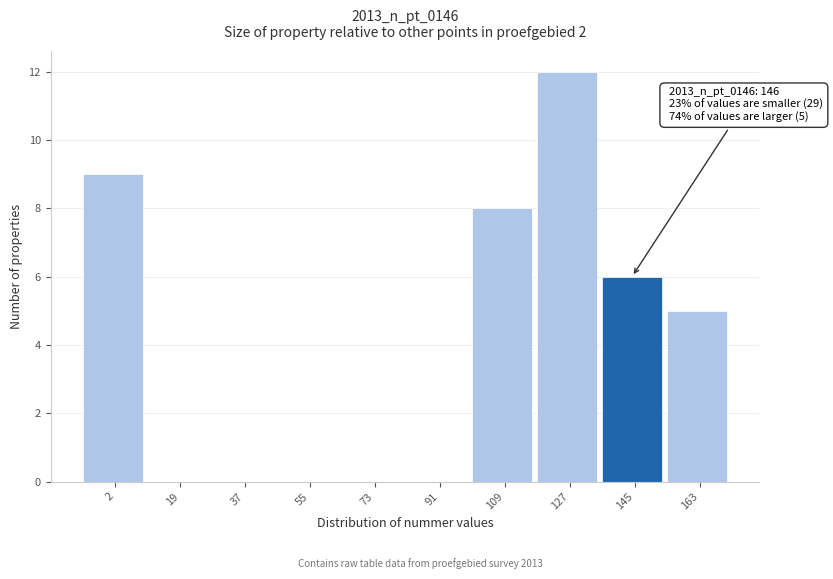

Reading left to right, what are all the values shown in this chart?

2=9	19=0	37=0	55=0	73=0	91=0	109=8	127=12	145=6	163=5